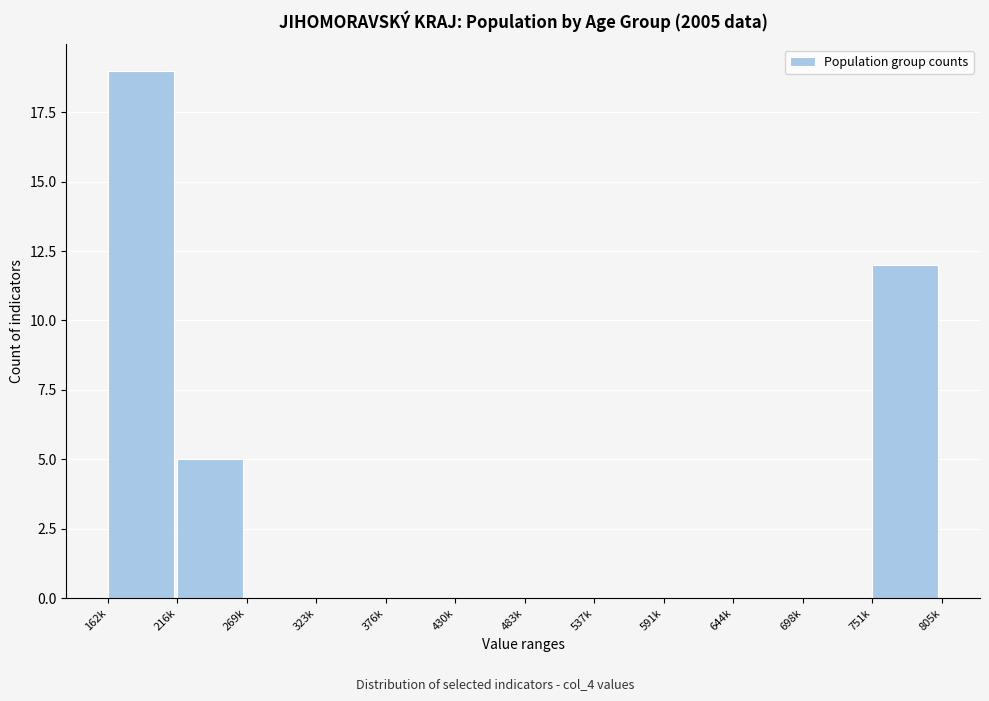

Reading right to left, list all the values displayed in this chart.

751k=12	698k=0	644k=0	591k=0	537k=0	483k=0	430k=0	376k=0	323k=0	269k=0	216k=5	162k=19